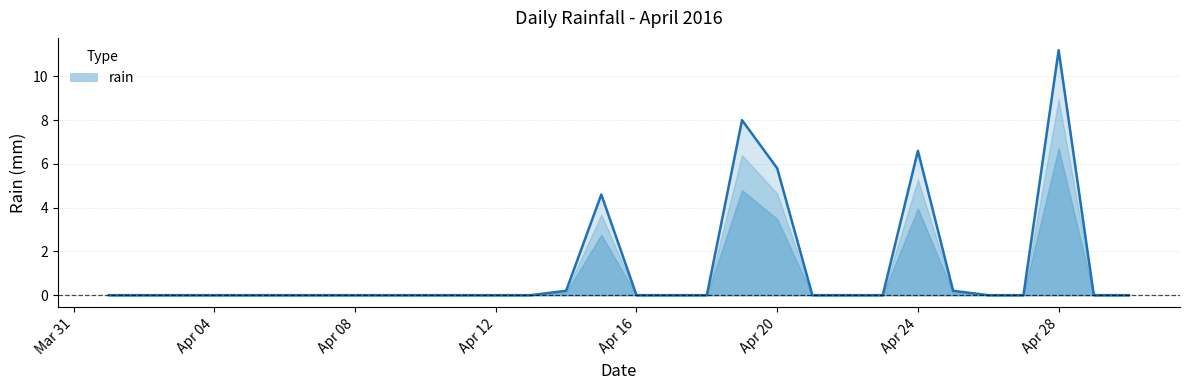

What is the difference between the maximum and minimum values?

11.2